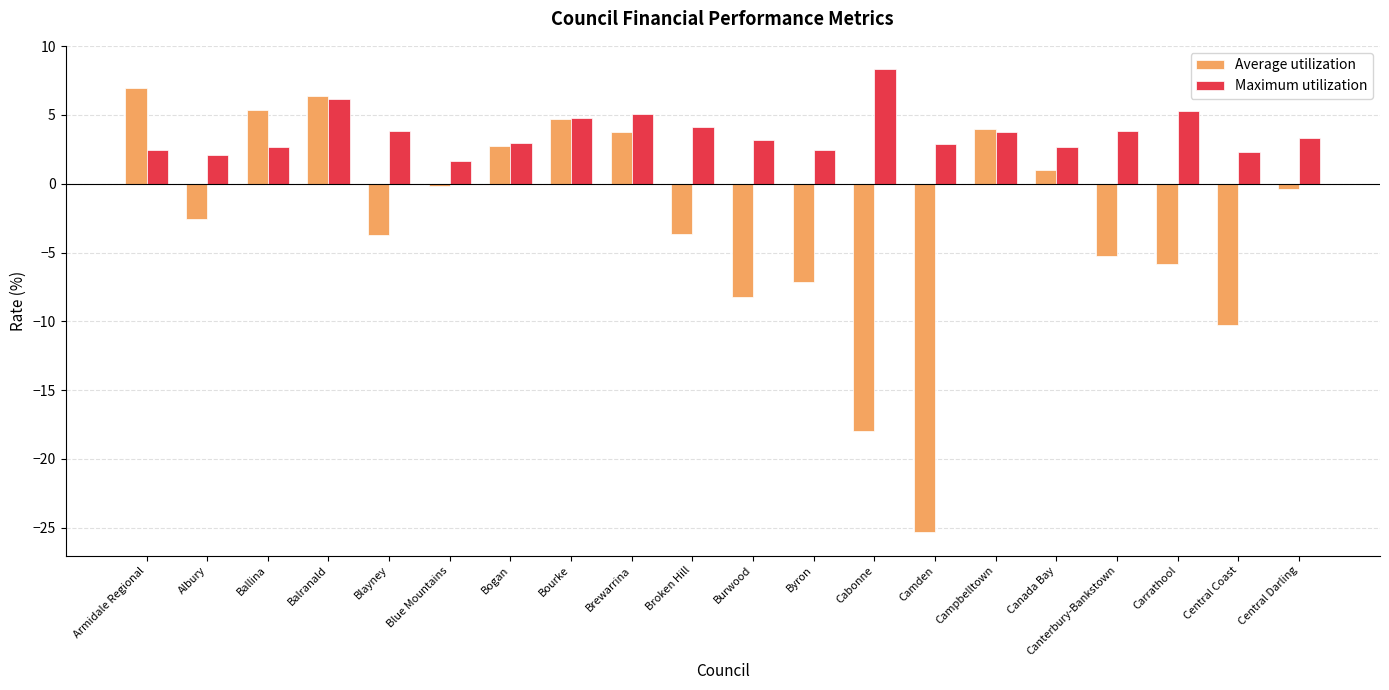

What is the spread (max minus min) of values at Central Coast?

12.5